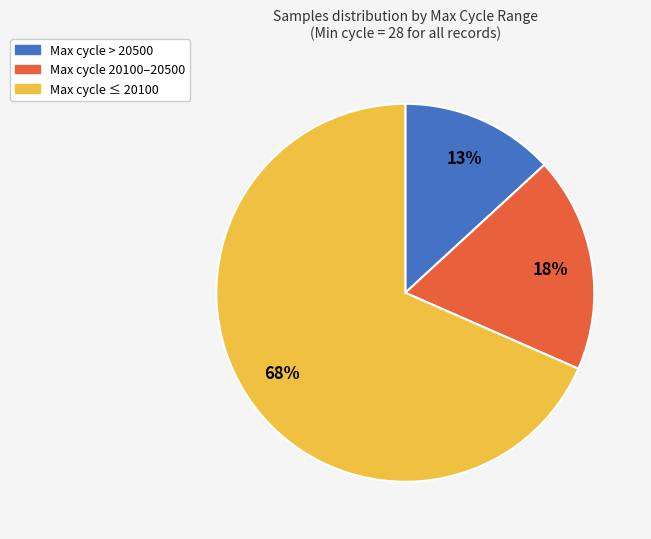

How many slices are in this pie chart?

3